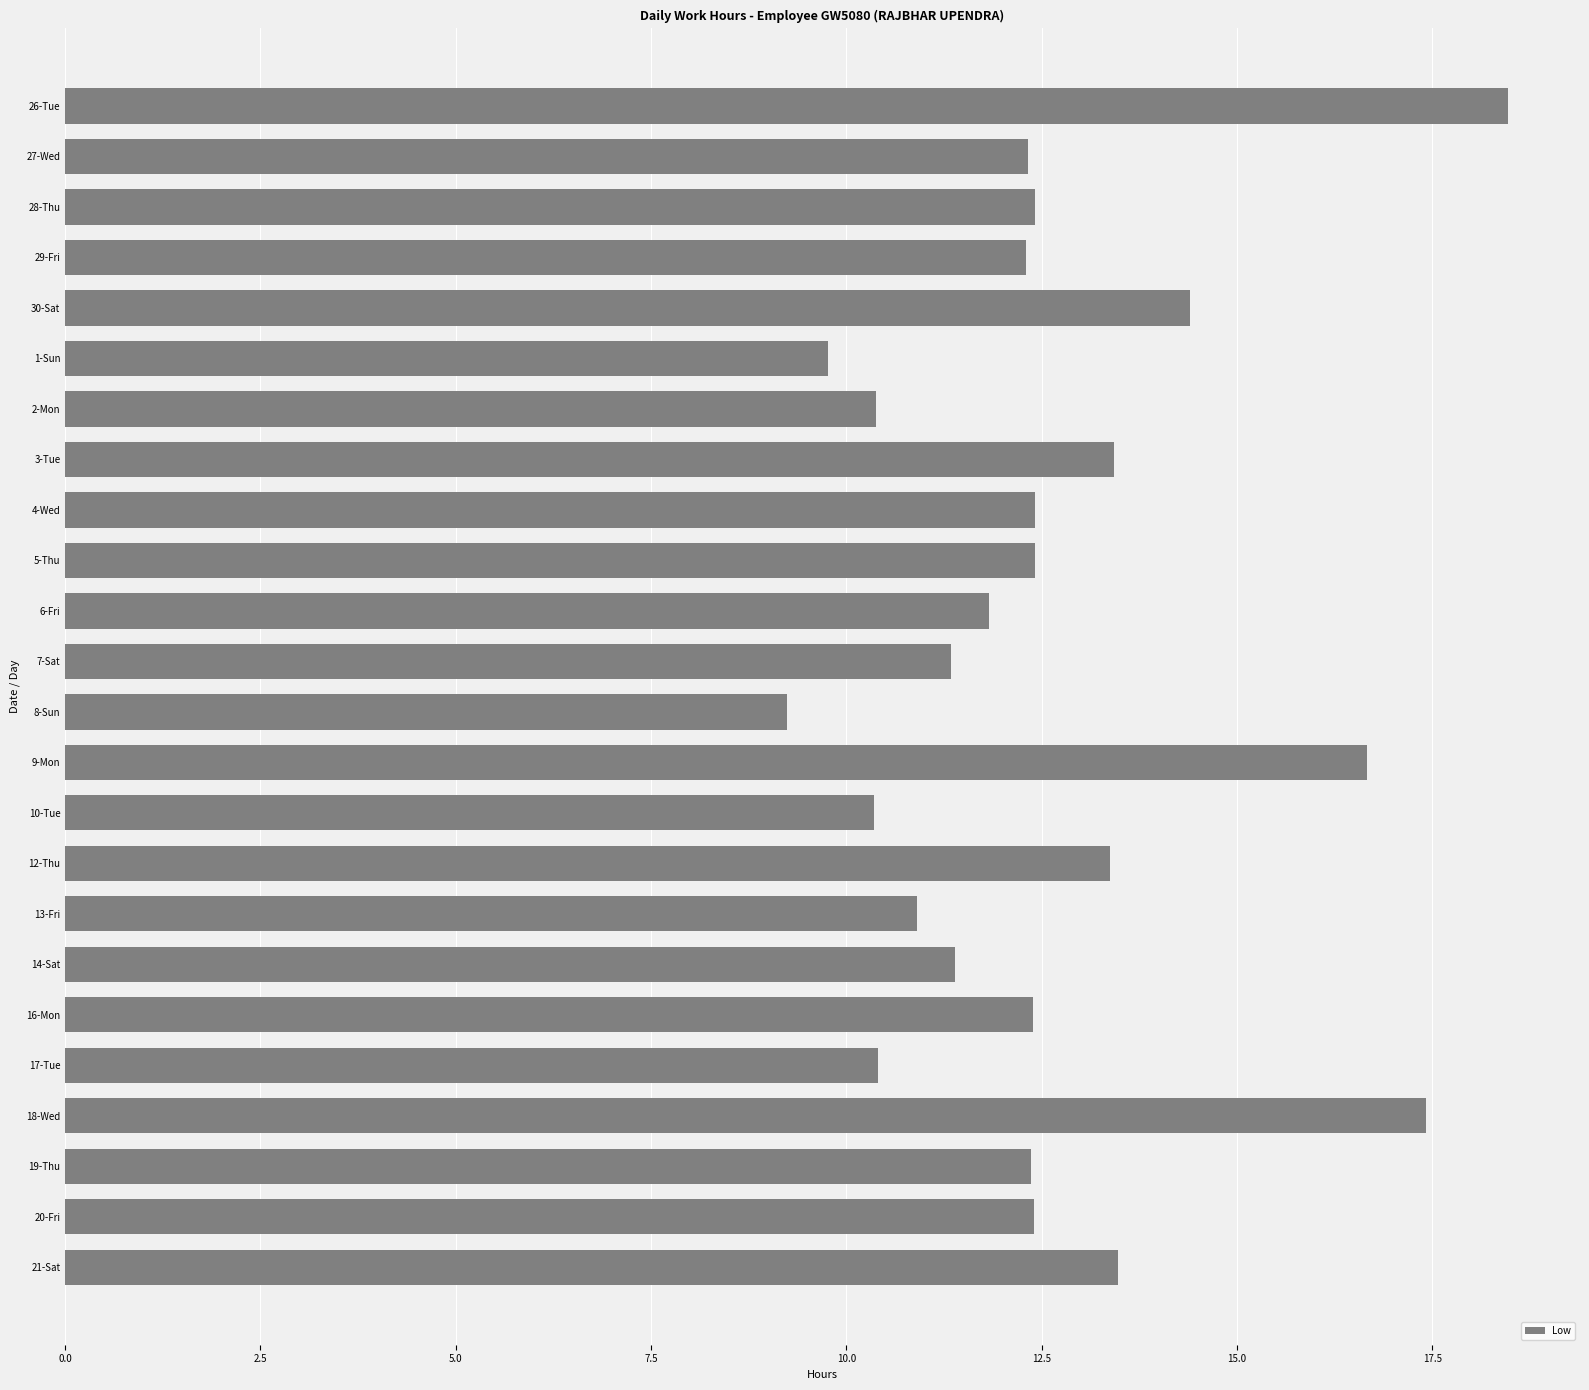

What is the sum of all values?

301.9